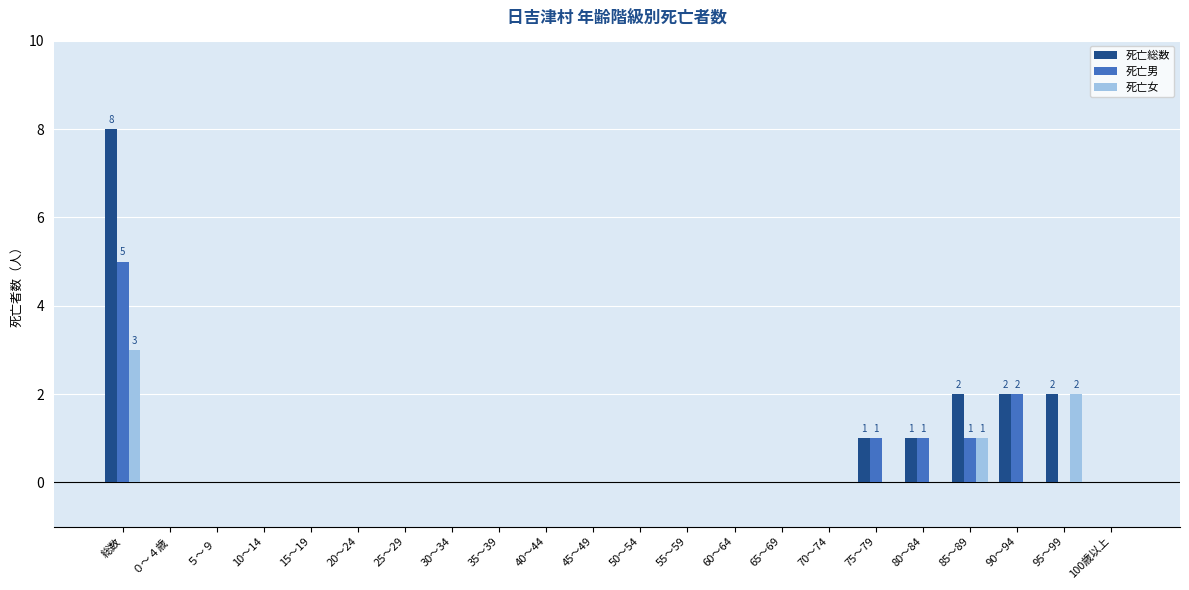

The value of 死亡男 at 10～14 is -3. True or false?

False